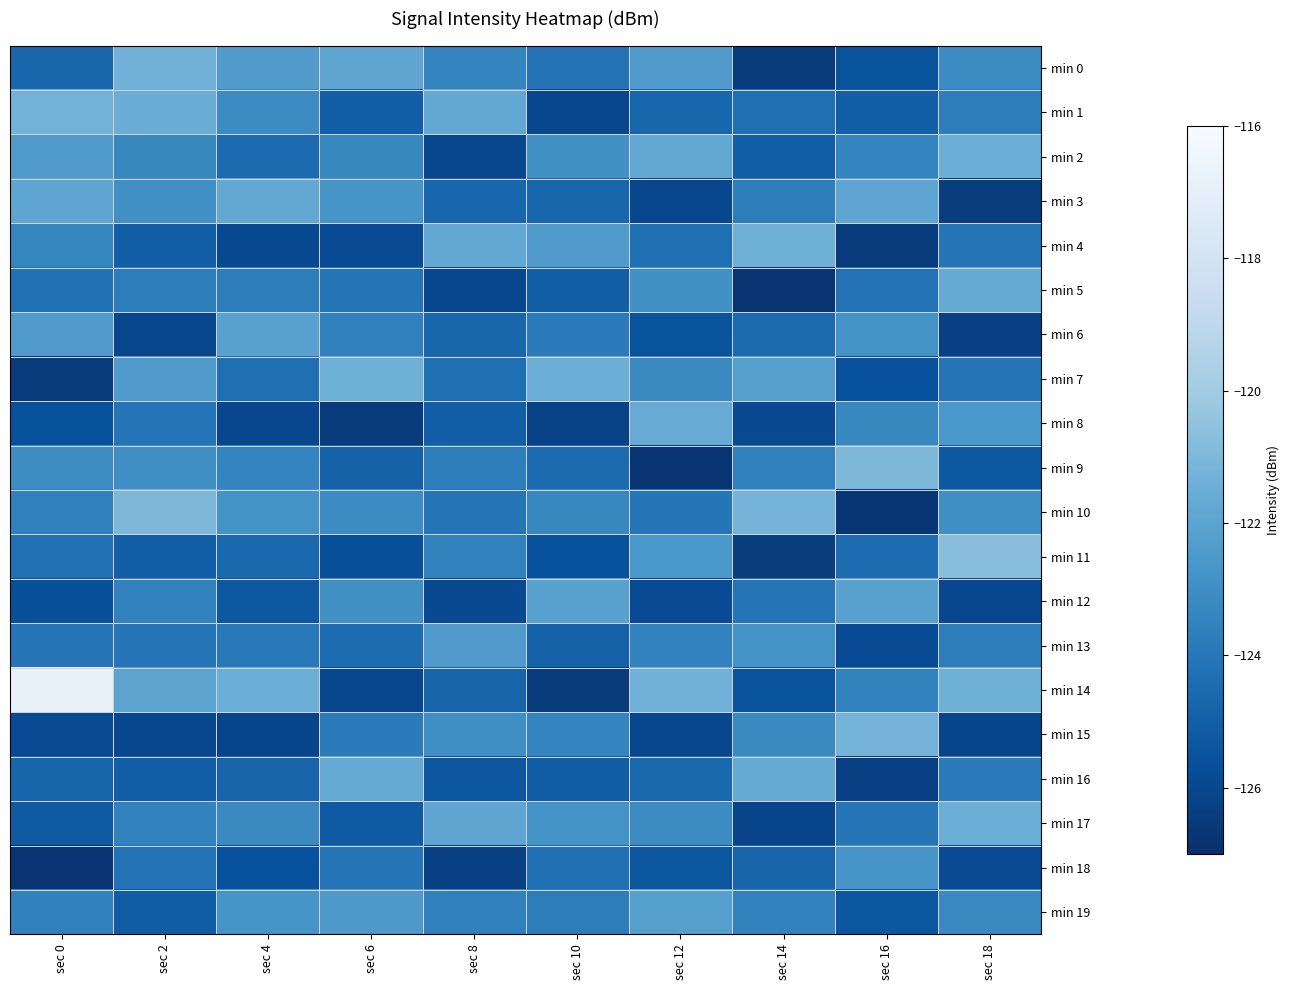

Reading left to right, transcribe all the data shown in this chart.

min 0: sec 0=-124.7	sec 2=-121.3	sec 4=-122.4	sec 6=-121.9	sec 8=-123.4	sec 10=-124.2	sec 12=-122.4	sec 14=-126.5	sec 16=-125.5	sec 18=-123.1
min 1: sec 0=-121.3	sec 2=-121.5	sec 4=-123.1	sec 6=-125.0	sec 8=-121.8	sec 10=-126.0	sec 12=-124.7	sec 14=-124.3	sec 16=-125.0	sec 18=-123.7
min 2: sec 0=-122.4	sec 2=-123.3	sec 4=-124.5	sec 6=-123.3	sec 8=-126.0	sec 10=-122.9	sec 12=-121.8	sec 14=-125.0	sec 16=-123.4	sec 18=-121.5
min 3: sec 0=-121.9	sec 2=-122.9	sec 4=-121.8	sec 6=-122.7	sec 8=-124.7	sec 10=-124.7	sec 12=-126.0	sec 14=-123.7	sec 16=-121.9	sec 18=-126.4
min 4: sec 0=-123.4	sec 2=-125.0	sec 4=-125.9	sec 6=-125.8	sec 8=-121.8	sec 10=-122.4	sec 12=-124.3	sec 14=-121.4	sec 16=-126.5	sec 18=-124.1
min 5: sec 0=-124.2	sec 2=-123.7	sec 4=-123.7	sec 6=-124.1	sec 8=-126.0	sec 10=-125.0	sec 12=-122.9	sec 14=-126.8	sec 16=-124.2	sec 18=-121.7
min 6: sec 0=-122.4	sec 2=-126.0	sec 4=-122.1	sec 6=-123.6	sec 8=-124.7	sec 10=-123.8	sec 12=-125.5	sec 14=-124.5	sec 16=-122.8	sec 18=-126.3
min 7: sec 0=-126.5	sec 2=-122.4	sec 4=-124.3	sec 6=-121.4	sec 8=-124.3	sec 10=-121.5	sec 12=-123.2	sec 14=-122.2	sec 16=-125.6	sec 18=-124.0
min 8: sec 0=-125.5	sec 2=-124.1	sec 4=-126.0	sec 6=-126.5	sec 8=-125.0	sec 10=-126.2	sec 12=-121.6	sec 14=-125.9	sec 16=-123.3	sec 18=-122.6
min 9: sec 0=-123.1	sec 2=-123.0	sec 4=-123.4	sec 6=-124.9	sec 8=-123.7	sec 10=-124.5	sec 12=-126.8	sec 14=-123.6	sec 16=-121.0	sec 18=-125.3
min 10: sec 0=-123.6	sec 2=-121.0	sec 4=-122.8	sec 6=-123.1	sec 8=-124.1	sec 10=-123.3	sec 12=-124.0	sec 14=-121.2	sec 16=-126.7	sec 18=-123.0
min 11: sec 0=-124.2	sec 2=-125.0	sec 4=-124.6	sec 6=-125.7	sec 8=-123.5	sec 10=-125.6	sec 12=-122.6	sec 14=-126.4	sec 16=-124.4	sec 18=-120.7
min 12: sec 0=-125.6	sec 2=-123.5	sec 4=-125.3	sec 6=-122.9	sec 8=-125.9	sec 10=-122.1	sec 12=-125.8	sec 14=-124.1	sec 16=-122.1	sec 18=-126.0
min 13: sec 0=-124.0	sec 2=-124.0	sec 4=-123.9	sec 6=-124.4	sec 8=-122.4	sec 10=-124.9	sec 12=-123.5	sec 14=-122.8	sec 16=-125.8	sec 18=-123.7
min 14: sec 0=-116.8	sec 2=-122.0	sec 4=-121.5	sec 6=-126.0	sec 8=-124.8	sec 10=-126.5	sec 12=-121.3	sec 14=-125.5	sec 16=-123.5	sec 18=-121.4
min 15: sec 0=-125.8	sec 2=-126.0	sec 4=-126.1	sec 6=-123.8	sec 8=-123.0	sec 10=-123.4	sec 12=-126.0	sec 14=-123.2	sec 16=-121.2	sec 18=-126.1
min 16: sec 0=-124.7	sec 2=-125.0	sec 4=-124.8	sec 6=-121.7	sec 8=-125.4	sec 10=-125.1	sec 12=-124.6	sec 14=-121.7	sec 16=-126.3	sec 18=-123.8
min 17: sec 0=-125.2	sec 2=-123.5	sec 4=-123.2	sec 6=-125.2	sec 8=-121.9	sec 10=-122.8	sec 12=-123.1	sec 14=-126.1	sec 16=-124.0	sec 18=-121.5
min 18: sec 0=-126.8	sec 2=-124.2	sec 4=-125.6	sec 6=-124.0	sec 8=-126.3	sec 10=-124.3	sec 12=-125.4	sec 14=-124.8	sec 16=-122.7	sec 18=-125.8
min 19: sec 0=-123.6	sec 2=-125.1	sec 4=-122.7	sec 6=-122.5	sec 8=-123.6	sec 10=-123.7	sec 12=-122.2	sec 14=-123.5	sec 16=-125.4	sec 18=-123.2